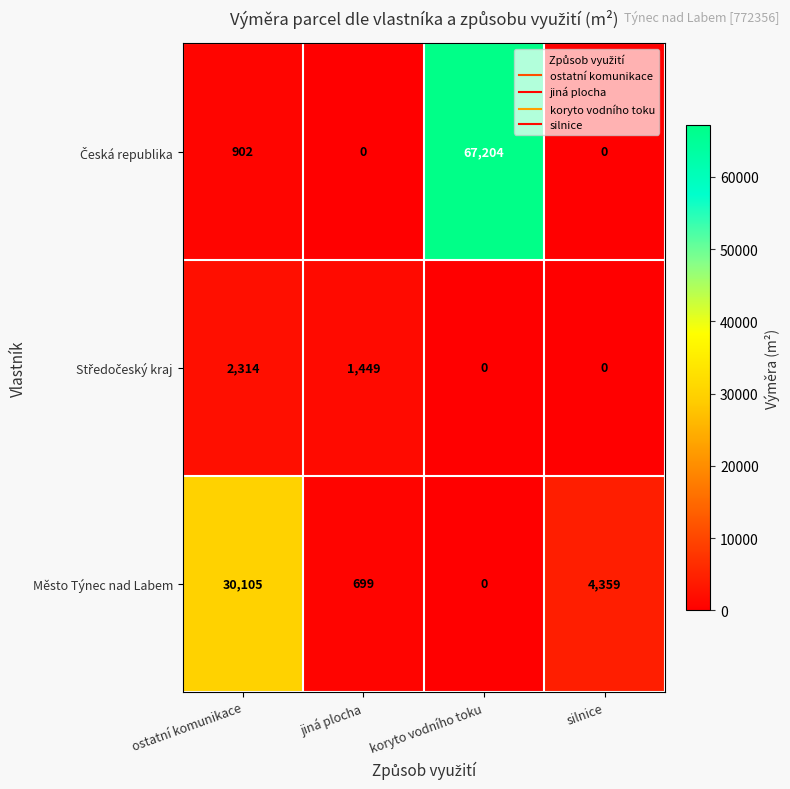

Between jiná plocha and silnice, which series saw the biggest shift?

Město Týnec nad Labem